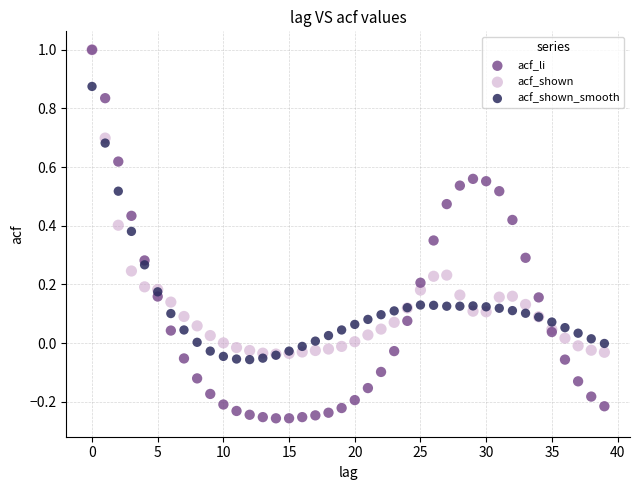

What are all the series names shown in the legend?

acf_li, acf_shown, acf_shown_smooth